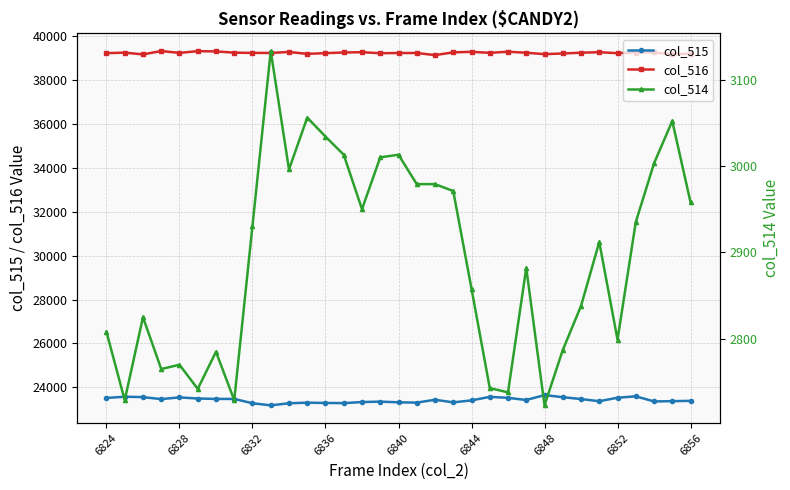

List the series in order of their peak value, lowest first.

col_514, col_515, col_516